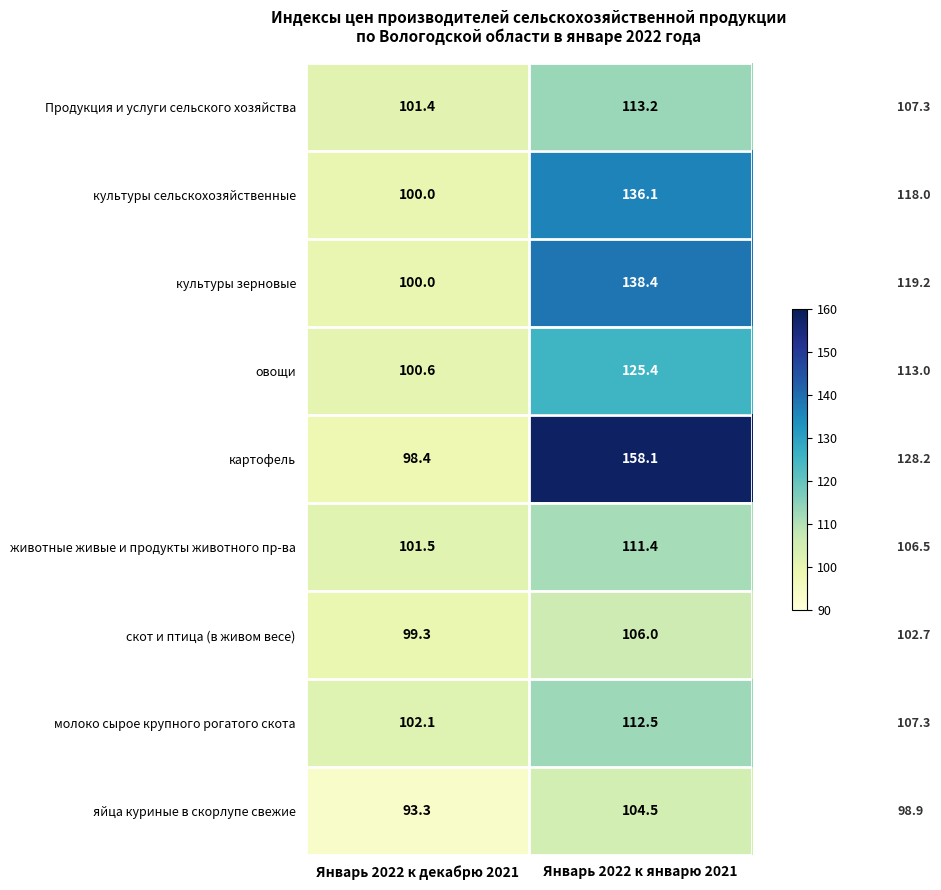

What is the difference between the highest and lowest values at Январь 2022 к январю 2021?

53.6